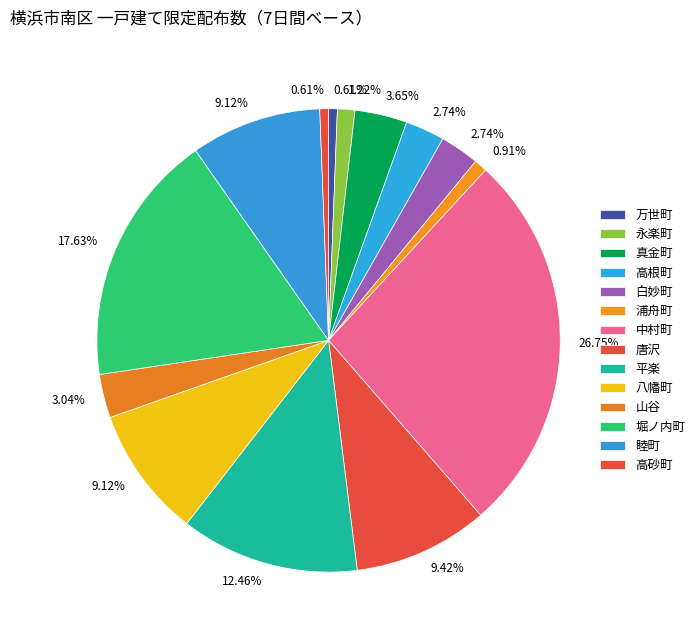

Is the sum of 唐沢 and 白妙町 greater than half?

No